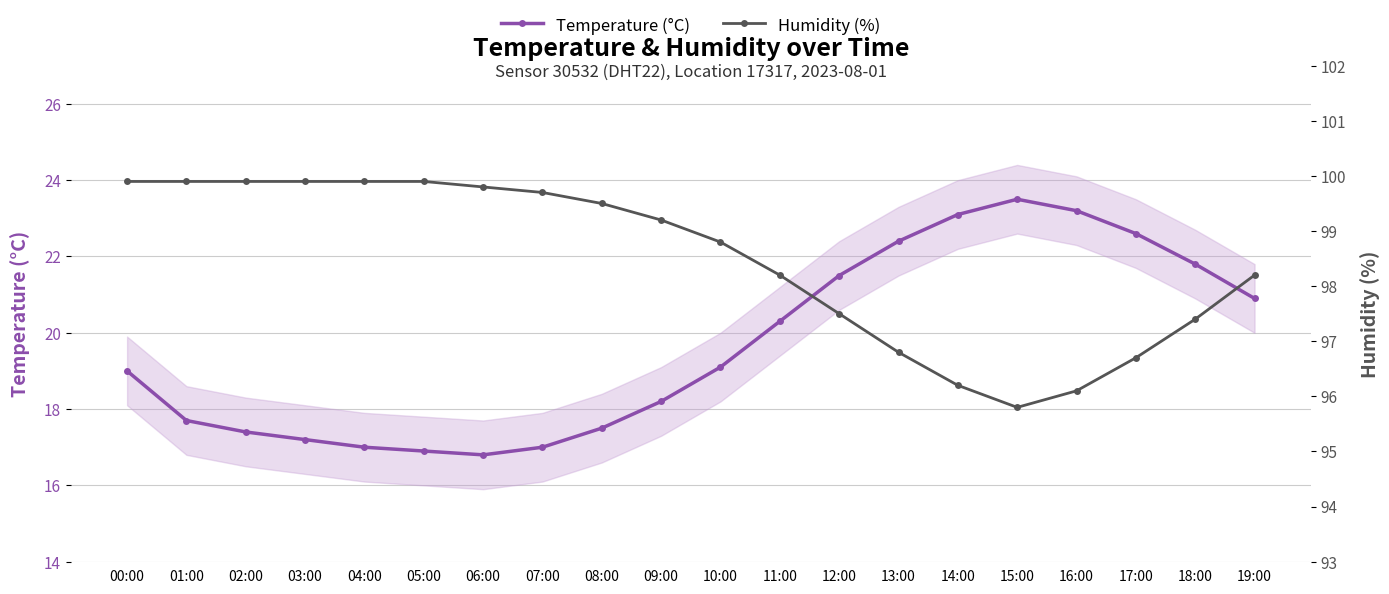

What is the maximum value shown in the chart?

99.9